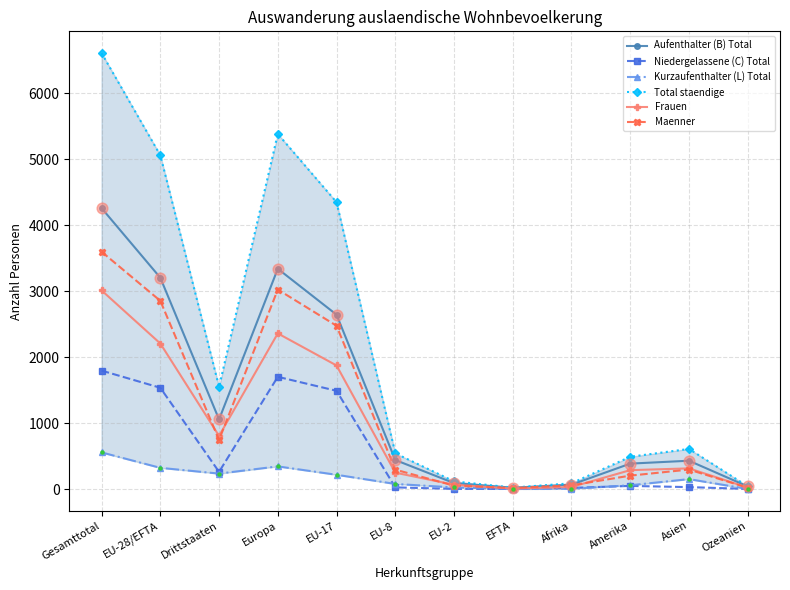

Is the value of Total staendige at Drittstaaten greater than the value of Maenner at EU-2?

Yes